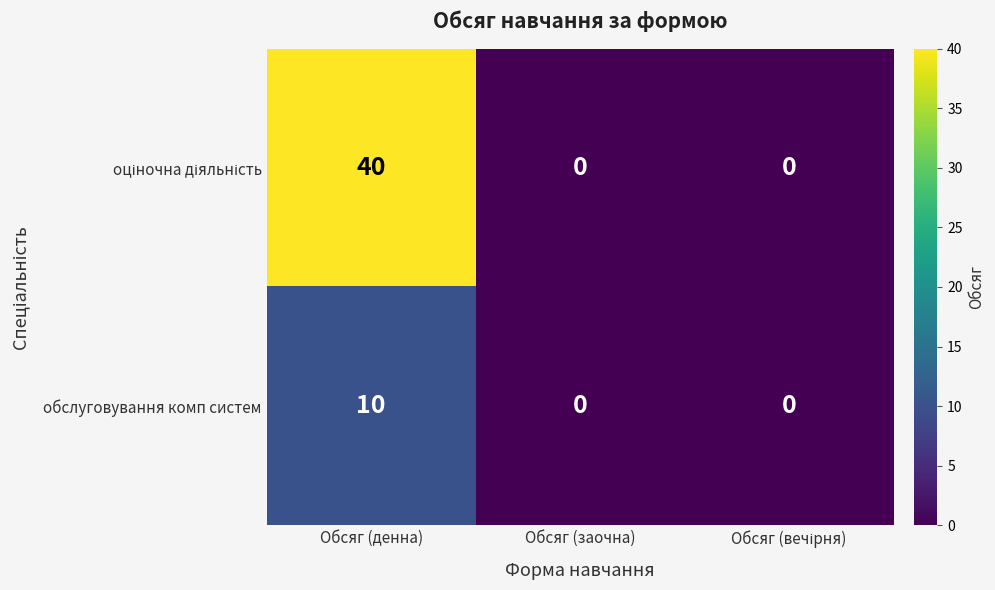

What is the average value of the обслуговування комп систем series?

3